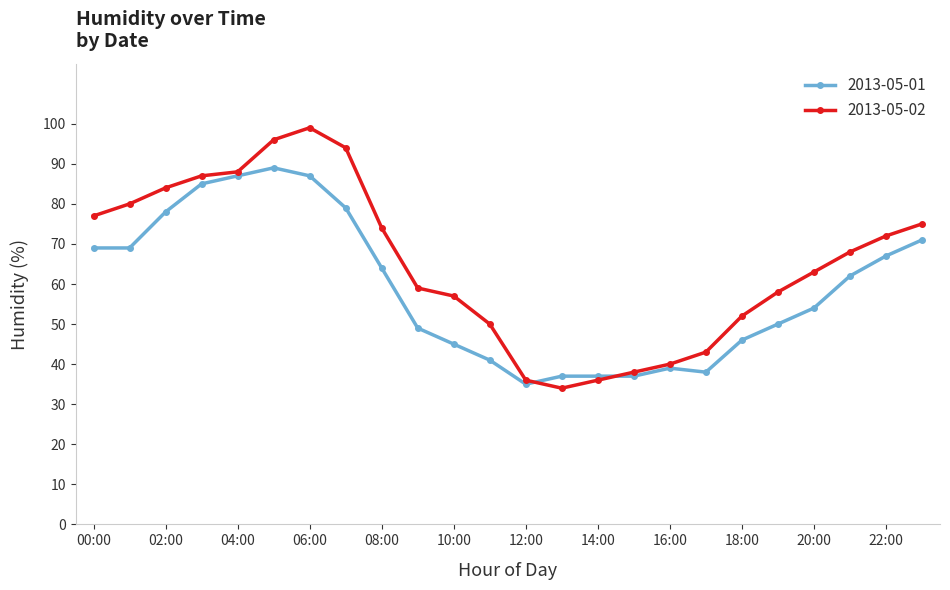

How many data points in 2013-05-01 are less than 62?

12